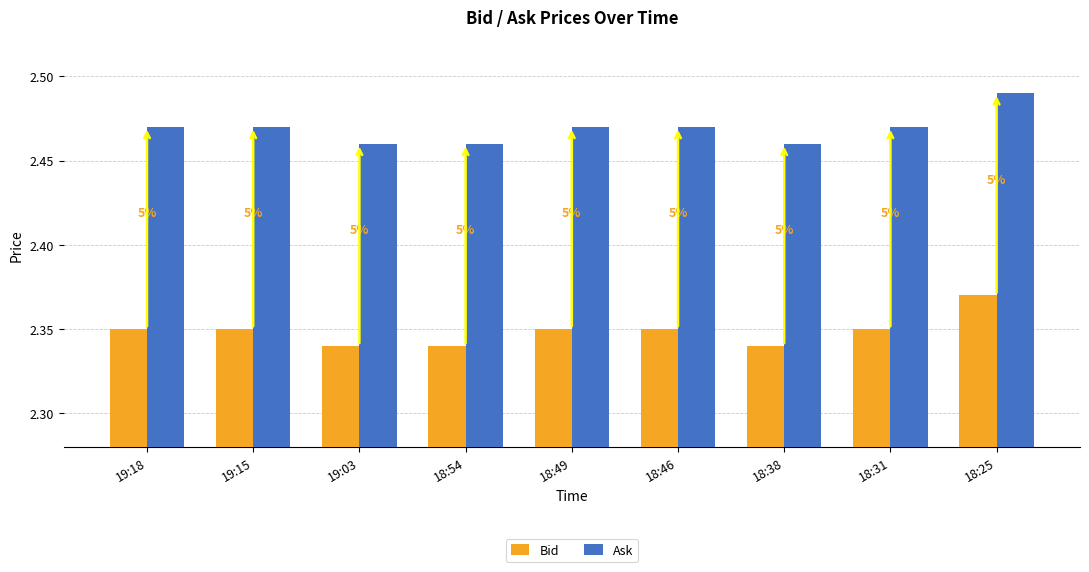

What are all the series names shown in the legend?

Bid, Ask